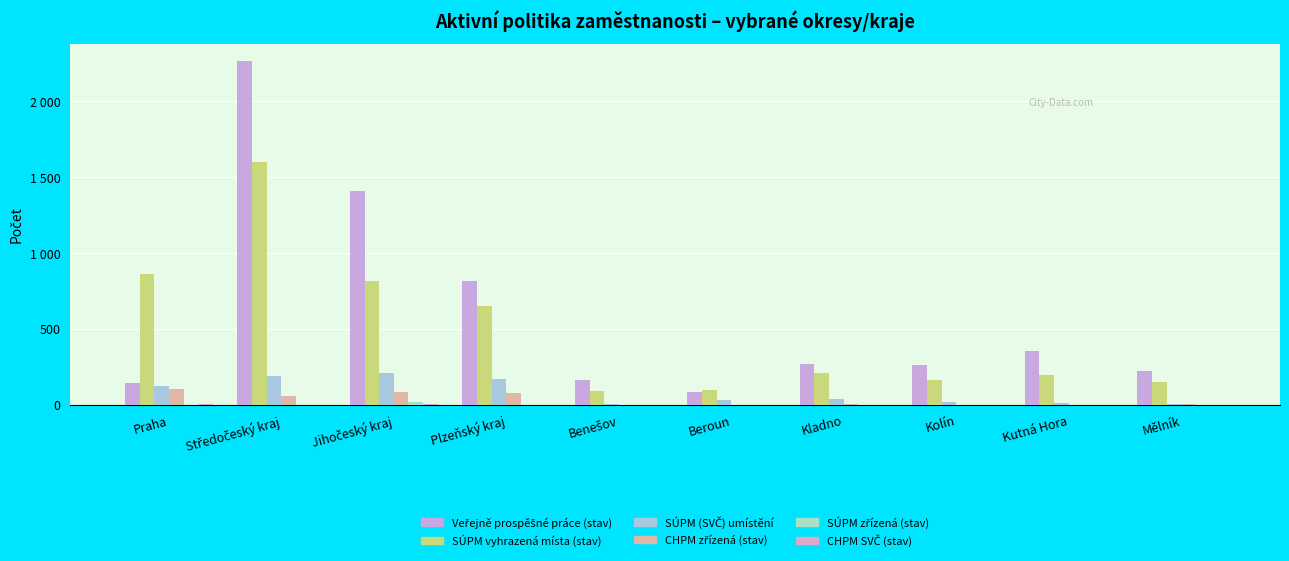

Is the value of CHPM zřízená (stav) at Mělník greater than the value of CHPM SVČ (stav) at Mělník?

Yes